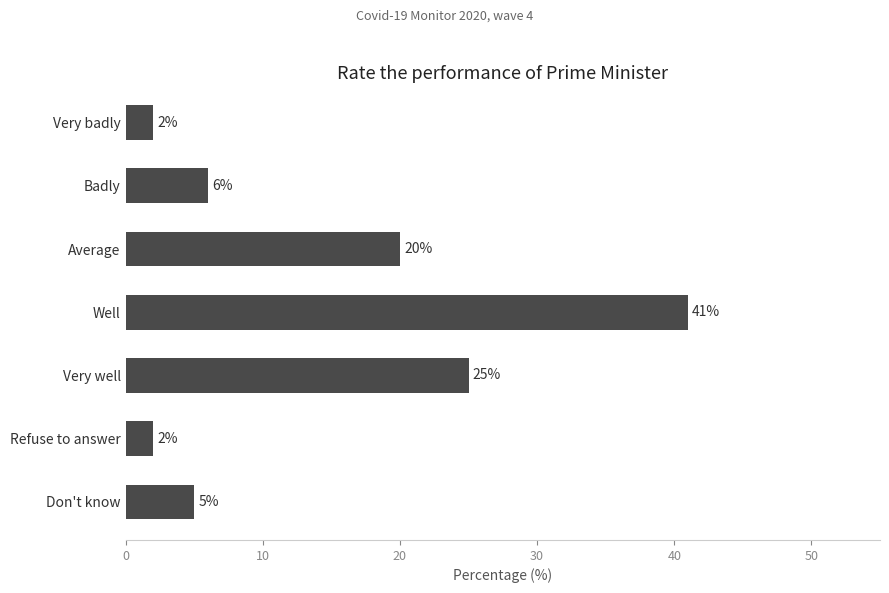

Count the number of categories in the chart.

7